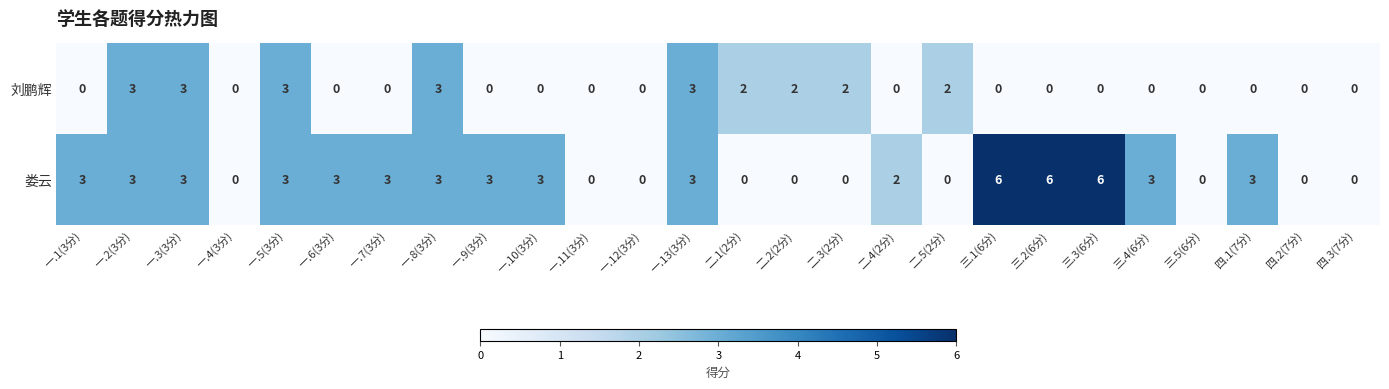

What is the difference between the 娄云 values at 一.2(3分) and 二.1(2分)?

3